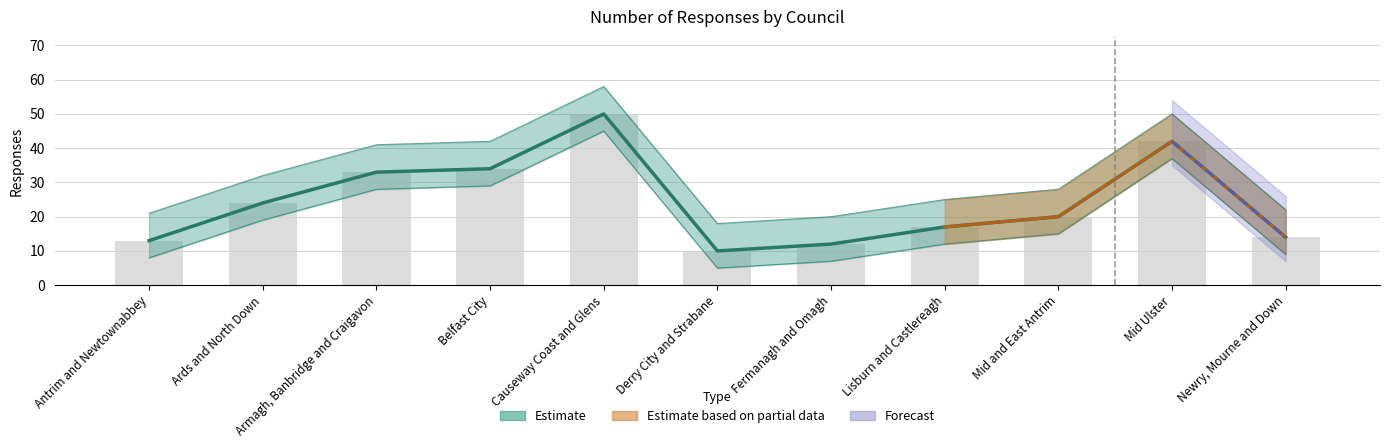

Where is the data nearest to the value 30?

Armagh, Banbridge and Craigavon